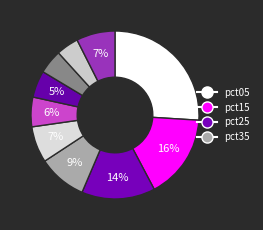

Count the number of slices in the pie.

10